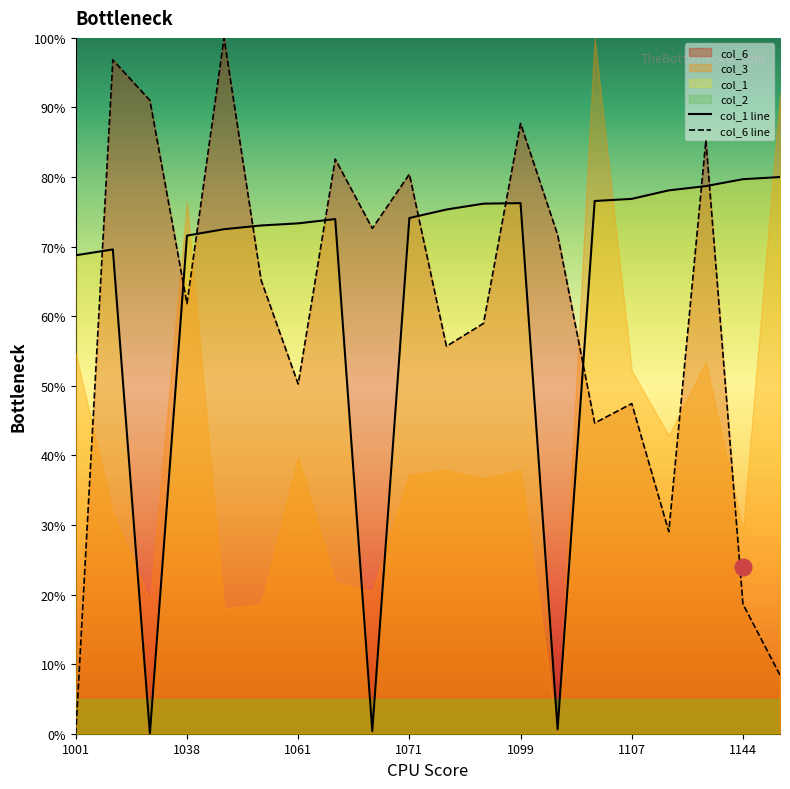

The value of col_1 line at 1001 is 108.0. True or false?

False